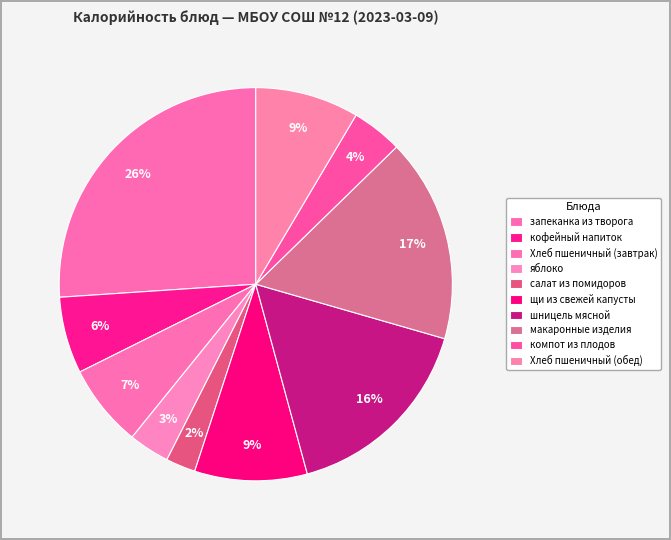

How many slices are in this pie chart?

10